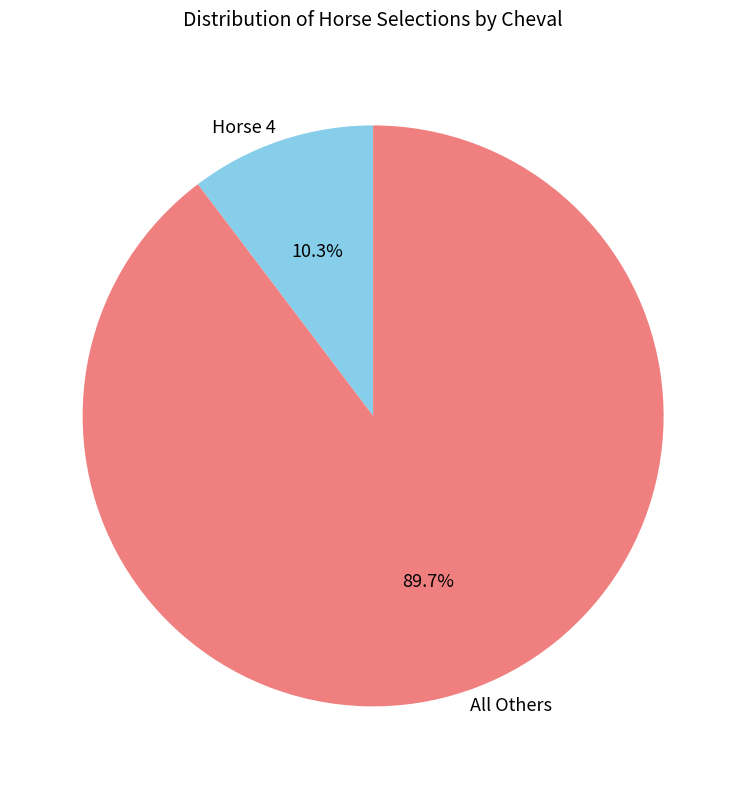

Which category has the smallest portion of the pie?

Horse 4